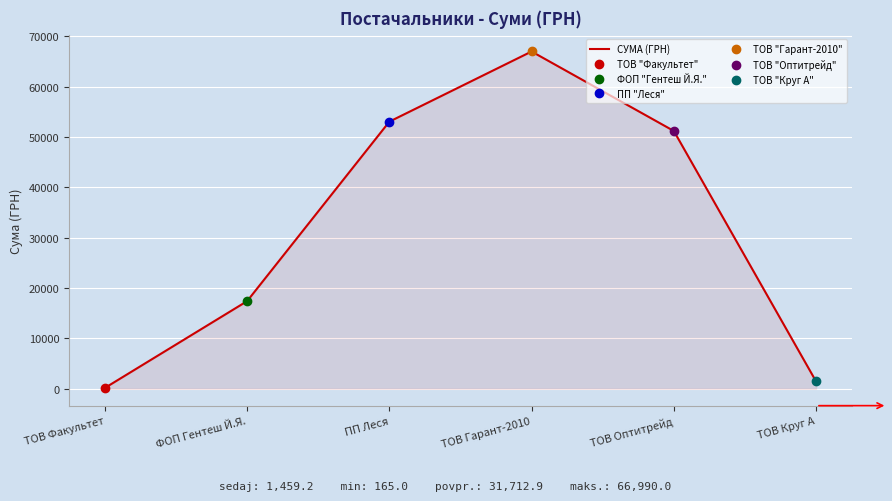

True or false: there are more than 2 points higher than both neighbors.

False